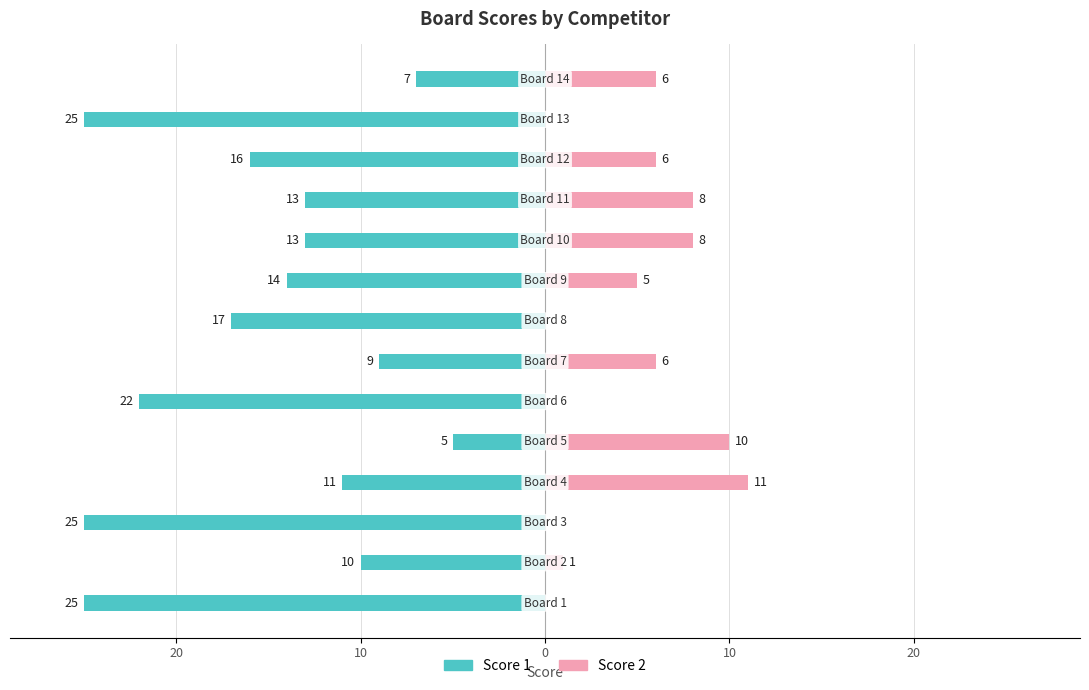

Which series has the largest range (max minus min)?

Score 1